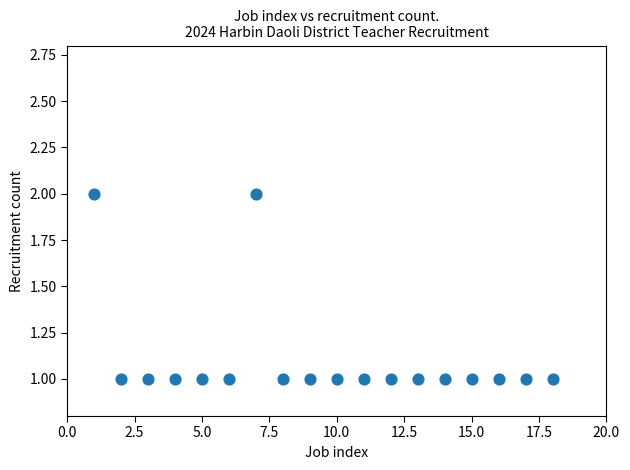

What is the range of X values (max minus min)?

17